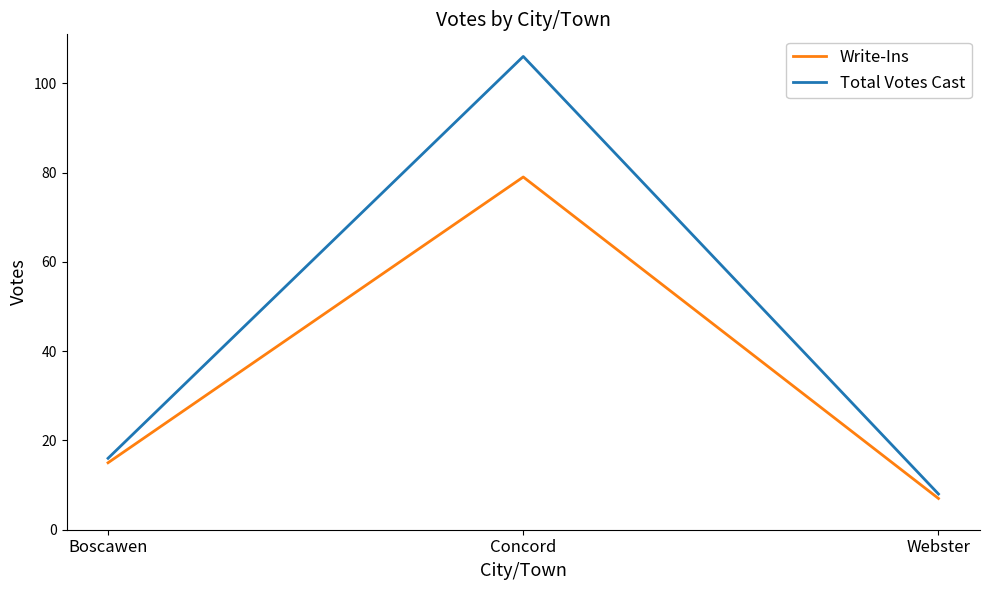

Count the number of categories in the chart.

3